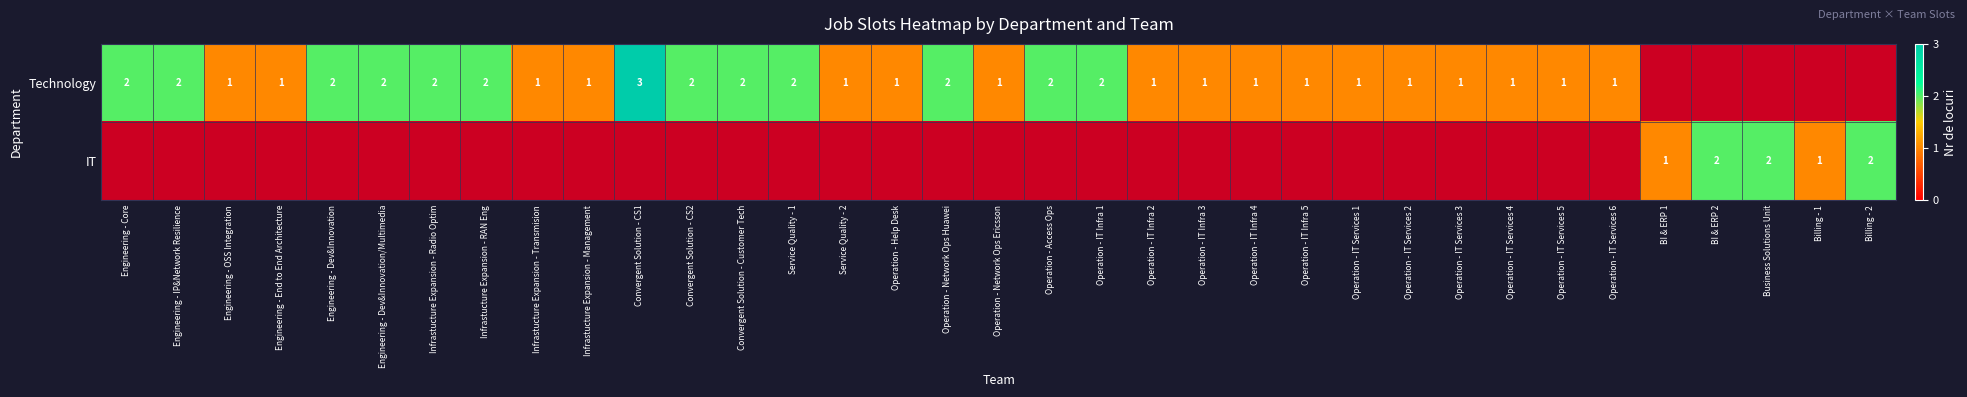

Is the value of Technology at Operation - Access Ops greater than the value of IT at Billing - 1?

Yes